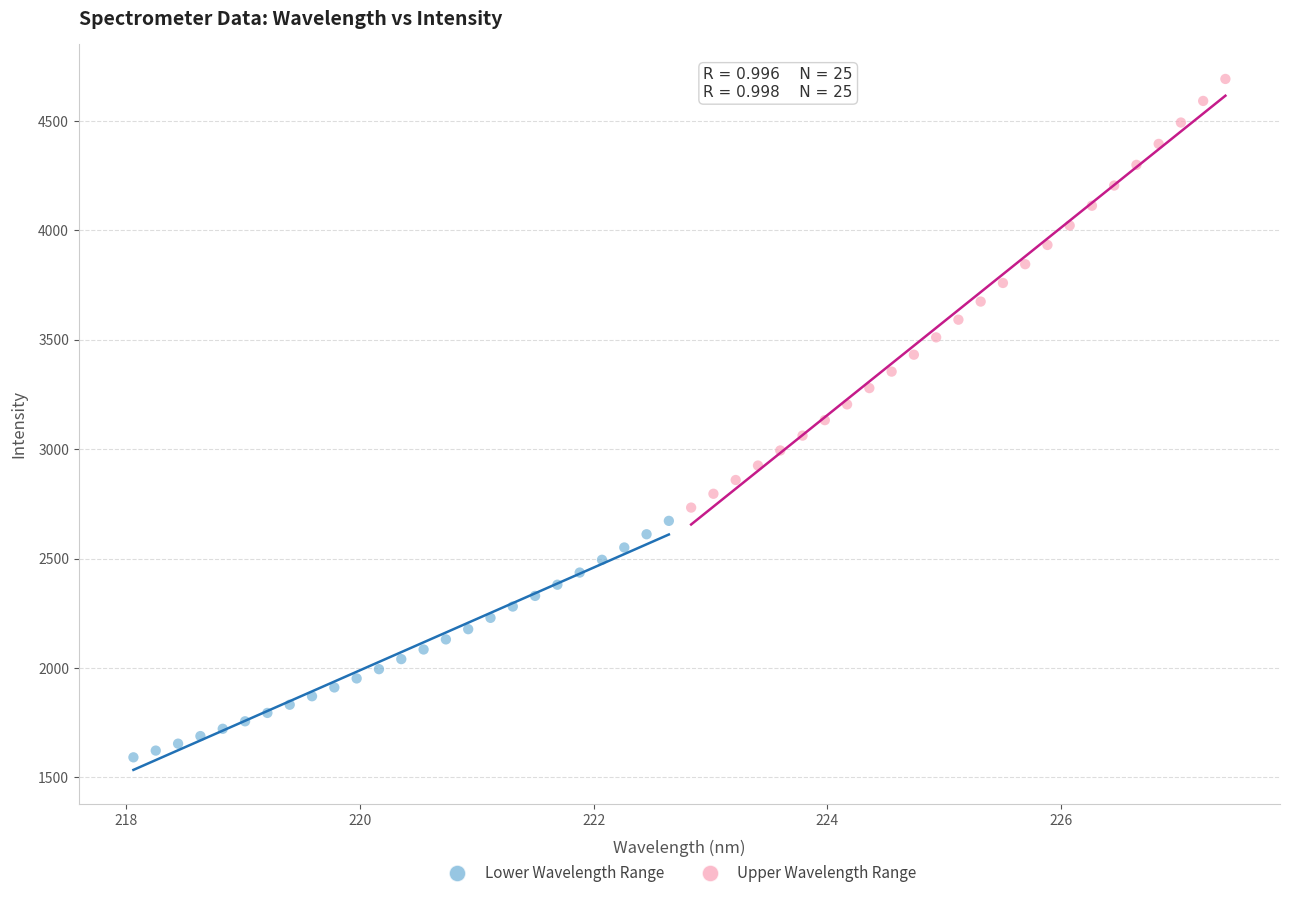

Which series contains the highest Y value?

Upper Wavelength Range